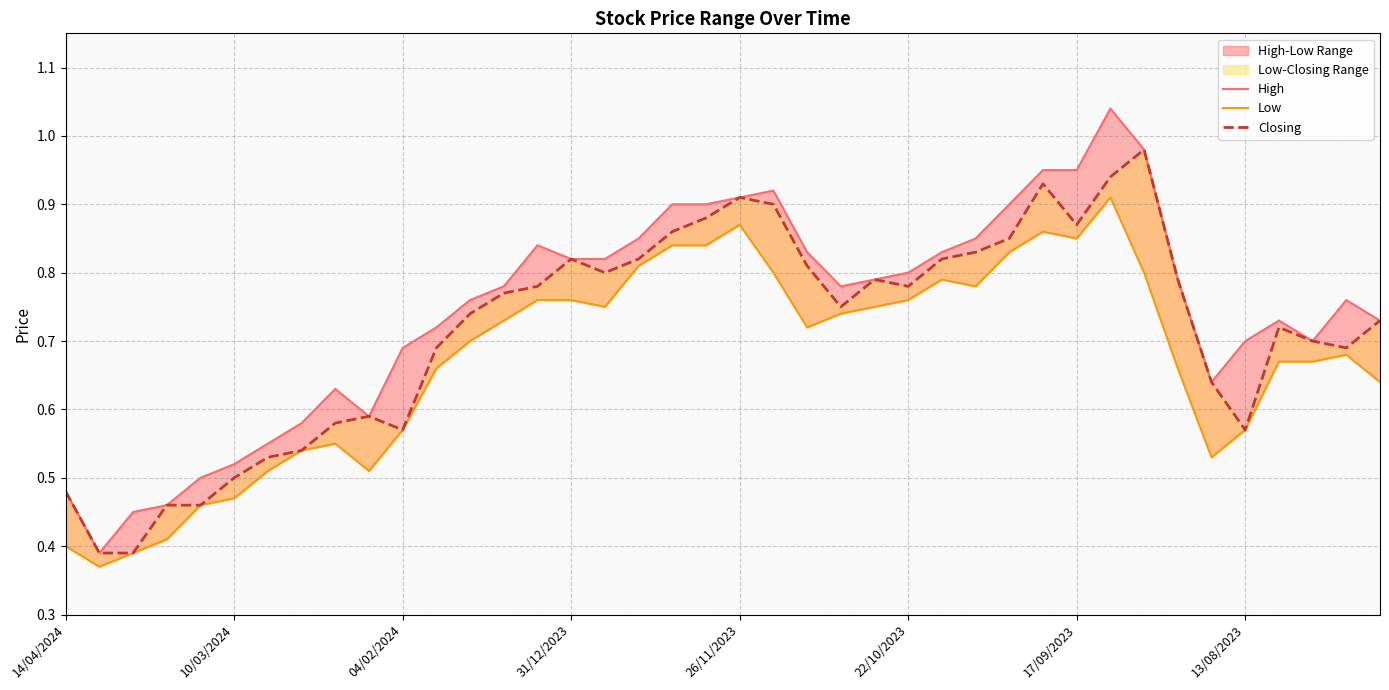

How many interior local valleys does the Low series have?

7